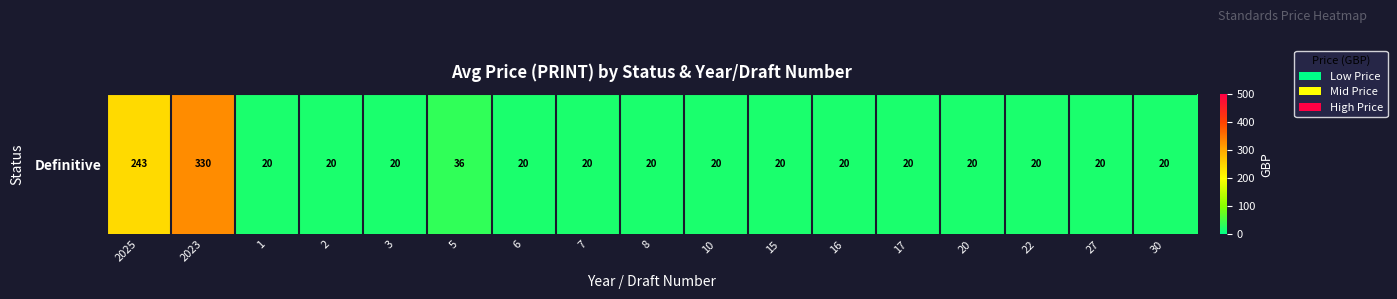

Reading left to right, transcribe all the data shown in this chart.

2025=243.1	2023=330.0	1=20.0	2=20.0	3=20.0	5=36.0	6=20.0	7=20.0	8=20.0	10=20.0	15=20.0	16=20.0	17=20.0	20=20.0	22=20.0	27=20.0	30=20.0